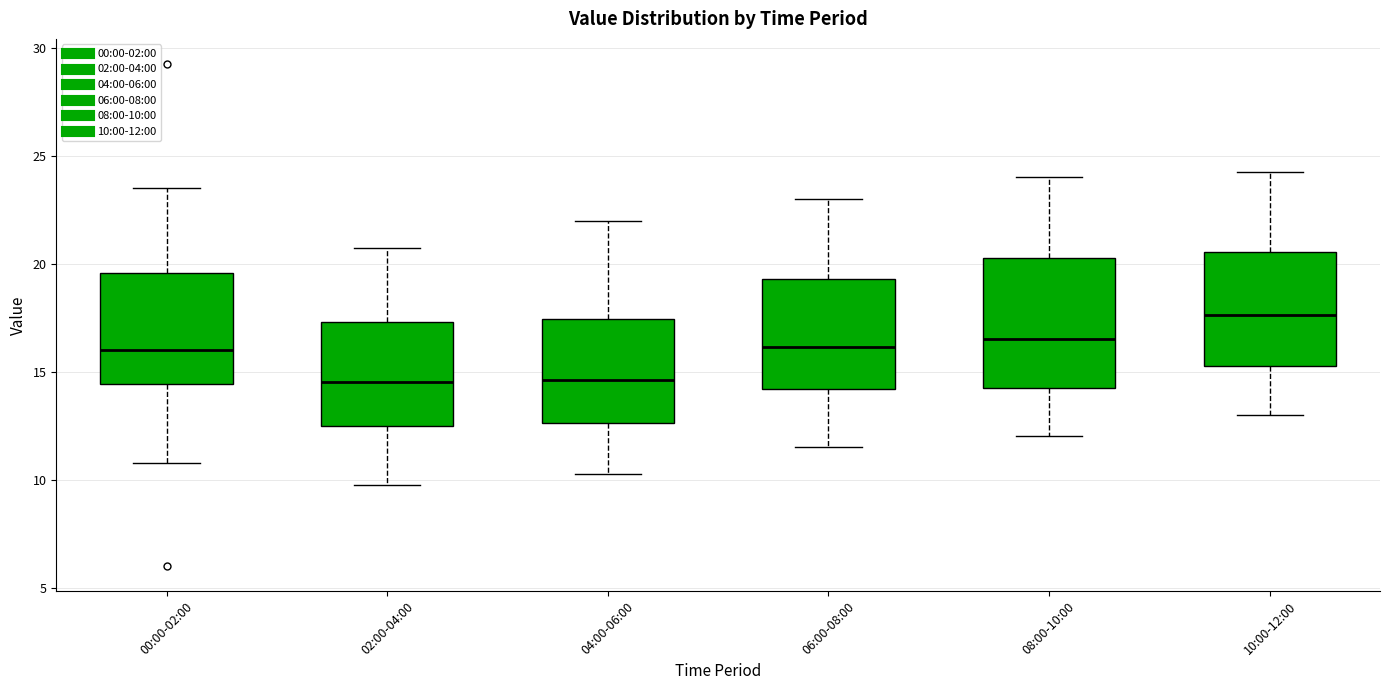

Reading left to right, read every box against the y-axis: the position of its median line, the range the box covers, and the ends of its whiskers. The values are not printed on the chart, so give them approximately, as read against the axis.

00:00-02:00: median 16.0, box 14.5 to 19.5, whiskers 11.0 to 23.5
02:00-04:00: median 14.5, box 12.5 to 17.5, whiskers 10.0 to 21.0
04:00-06:00: median 14.5, box 12.5 to 17.5, whiskers 10.5 to 22.0
06:00-08:00: median 16.0, box 14.0 to 19.5, whiskers 11.5 to 23.0
08:00-10:00: median 16.5, box 14.5 to 20.5, whiskers 12.0 to 24.0
10:00-12:00: median 17.5, box 15.5 to 20.5, whiskers 13.0 to 24.5